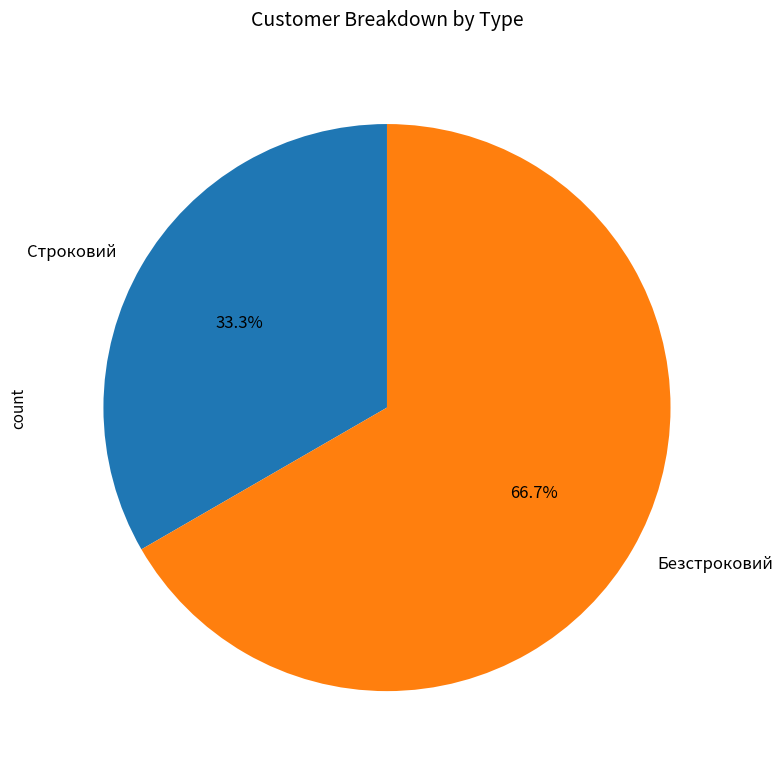

How much of the chart is everything except Безстроковий?

33.3%